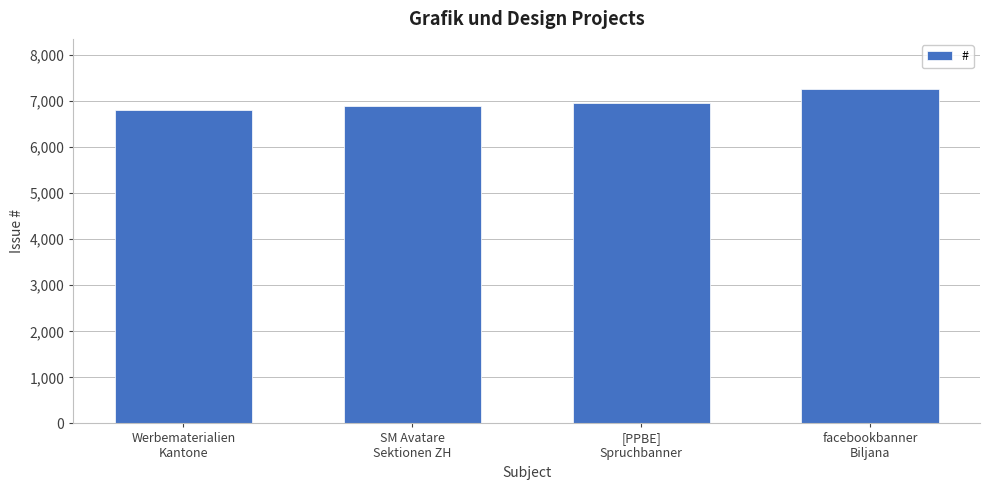

What is the greatest value displayed?

7260